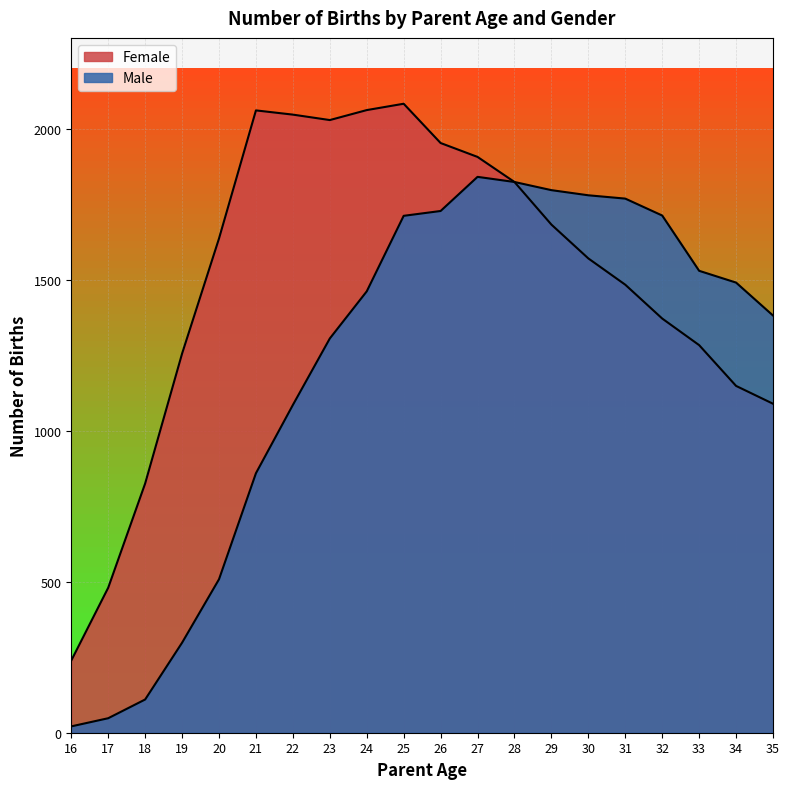

Rank the series by their maximum value, from lowest to highest.

Male, Female